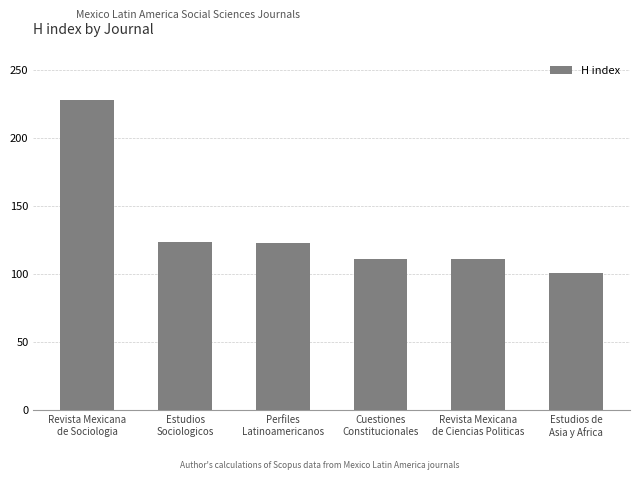

What position from the right is Perfiles
Latinoamericanos?

4